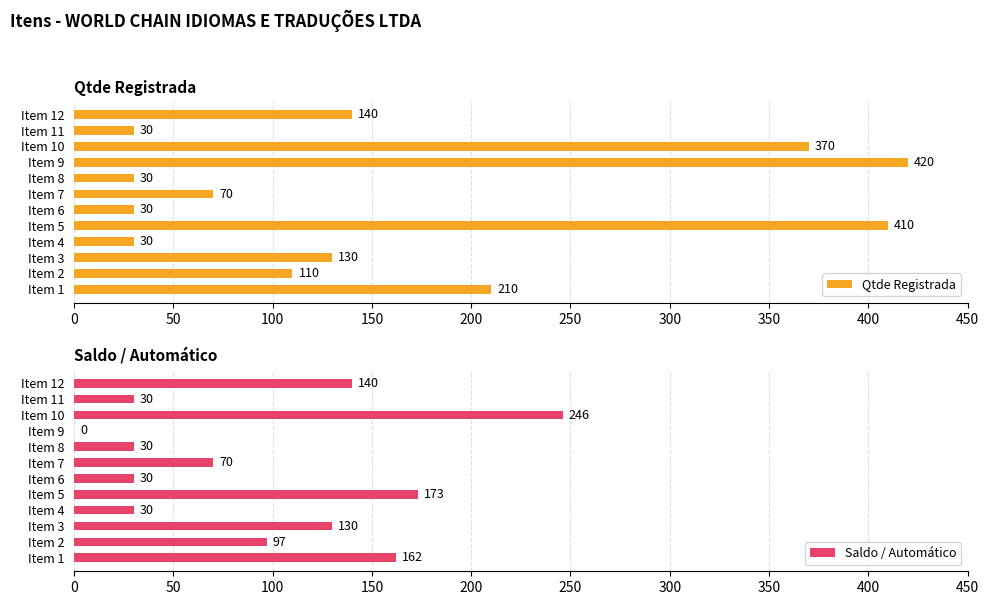

Which category has the highest value in the Saldo / Automático series?

Item 10